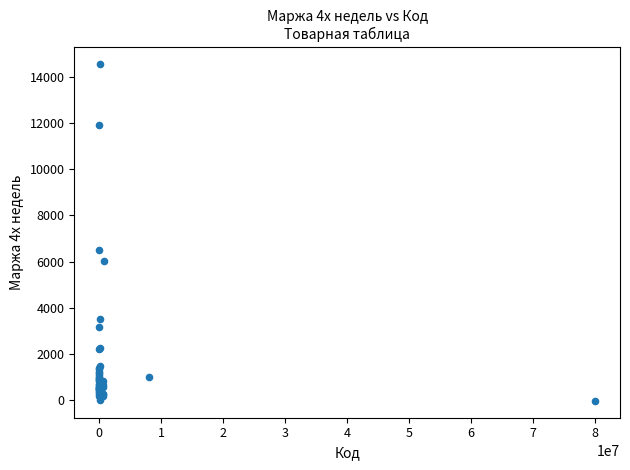

What Y value in the scatter plot is closest to 7269?

6490